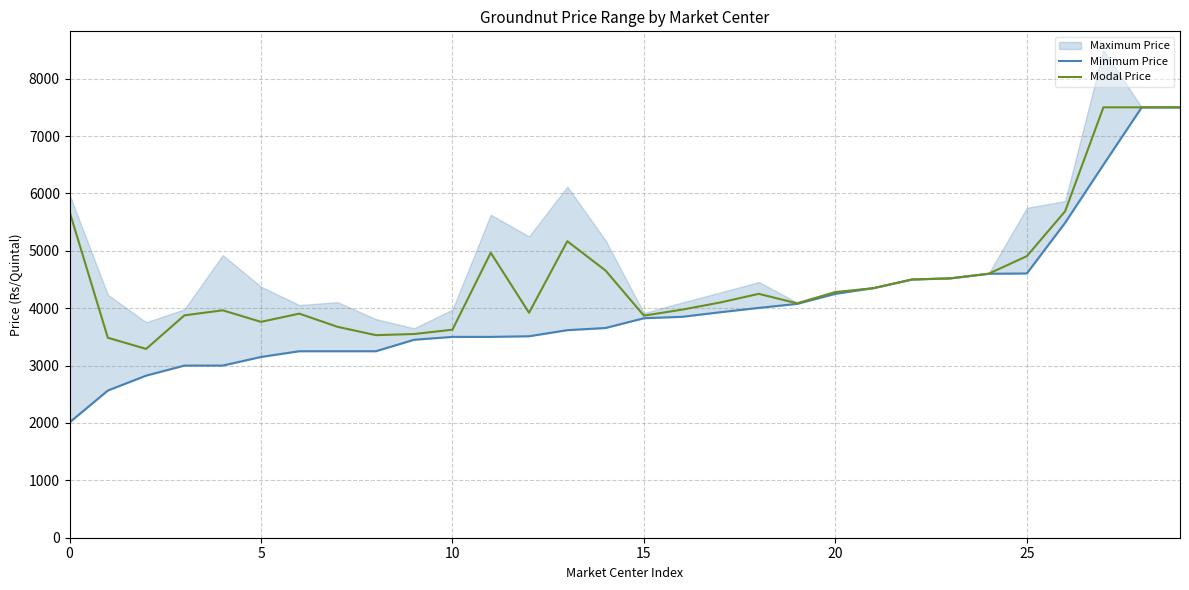

What is the highest value of the Modal Price series?

7500